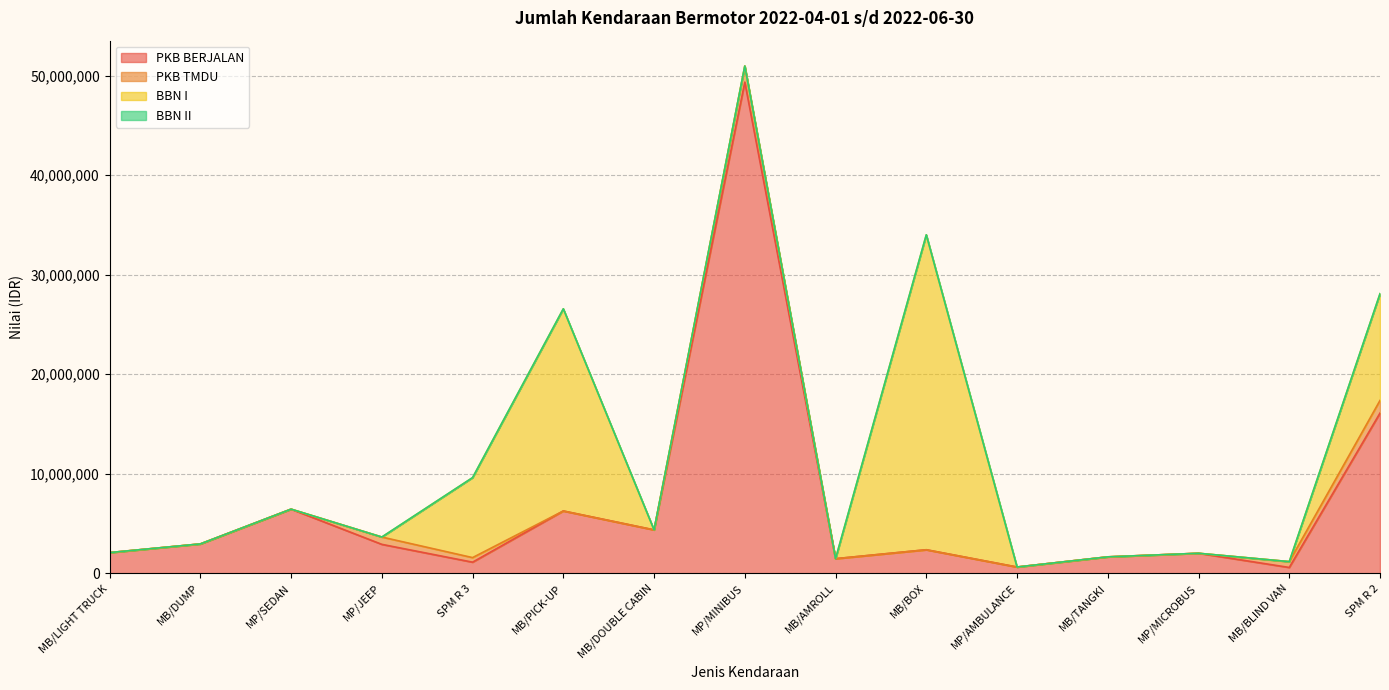

Read the PKB BERJALAN value at MB/BOX, to the nearest 100.

2366000